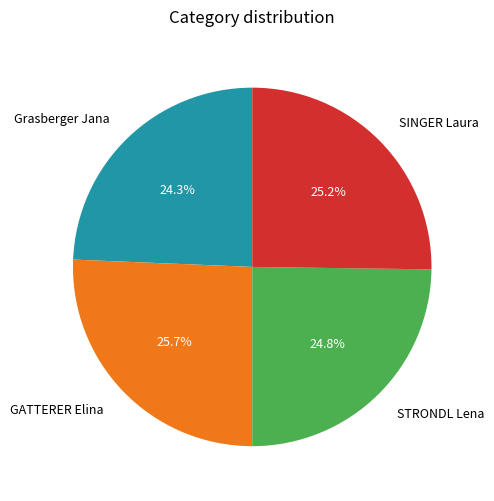

How much of the chart is everything except STRONDL Lena?

75.2%